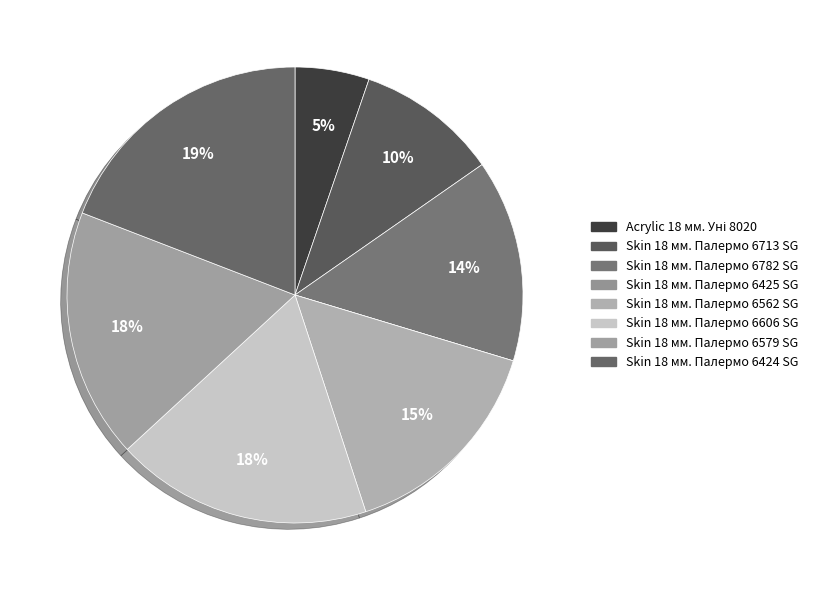

How many slices are in this pie chart?

8